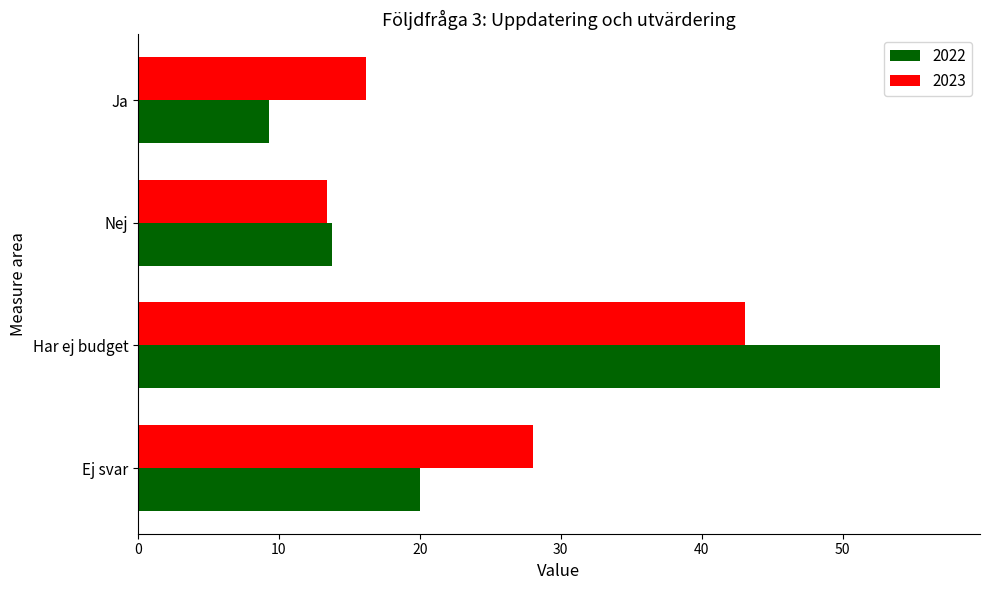

What is the total value across all series at Ej svar?

48.0